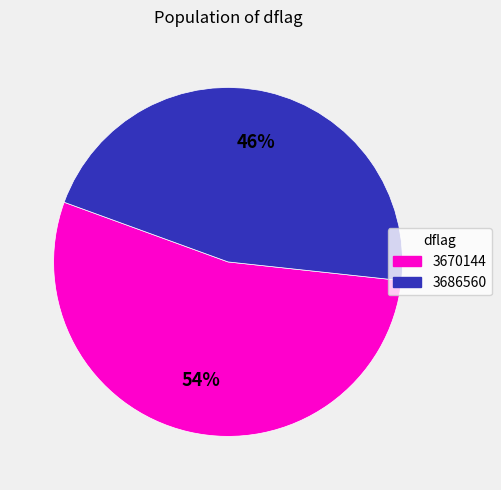

To the nearest percent, what is the difference between the largest and smallest slice percentages?

8%